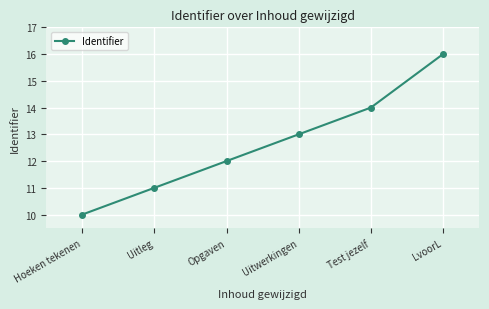

True or false: the data has more than 1 interior local peaks.

False